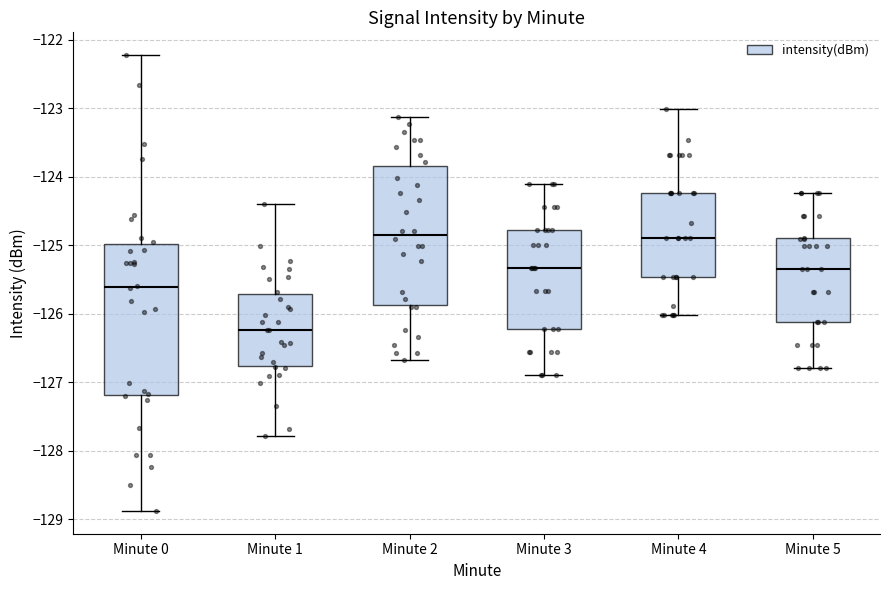

Reading left to right, transcribe this box plot: for each box, give where its median line is, the range the box spans, and where its two whiskers end, as read against the y-axis. The values are not printed on the chart, so give them approximately, as read against the axis.

Minute 0: median -125.6, box -127.2 to -125.0, whiskers -128.9 to -122.2
Minute 1: median -126.2, box -126.8 to -125.7, whiskers -127.8 to -124.4
Minute 2: median -124.8, box -125.9 to -123.8, whiskers -126.7 to -123.1
Minute 3: median -125.3, box -126.2 to -124.8, whiskers -126.9 to -124.1
Minute 4: median -124.9, box -125.5 to -124.2, whiskers -126.0 to -123.0
Minute 5: median -125.3, box -126.1 to -124.9, whiskers -126.8 to -124.2